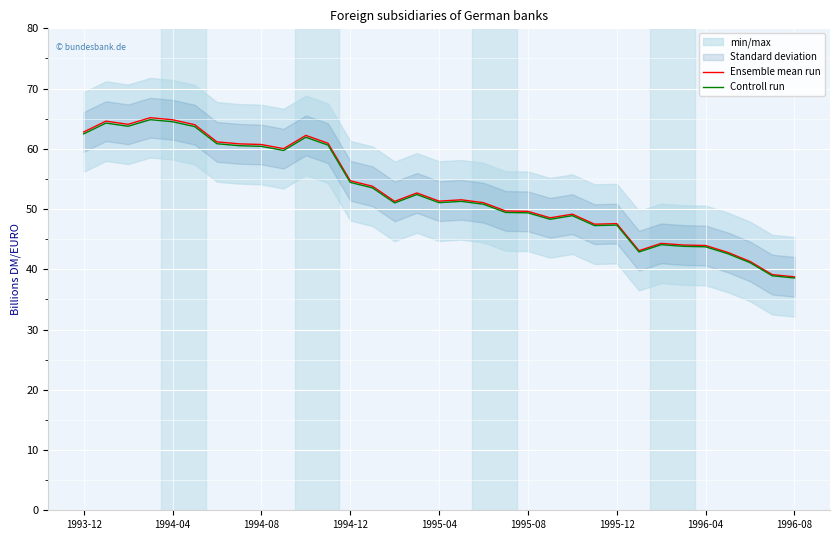

Which series has the largest range (max minus min)?

Ensemble mean run